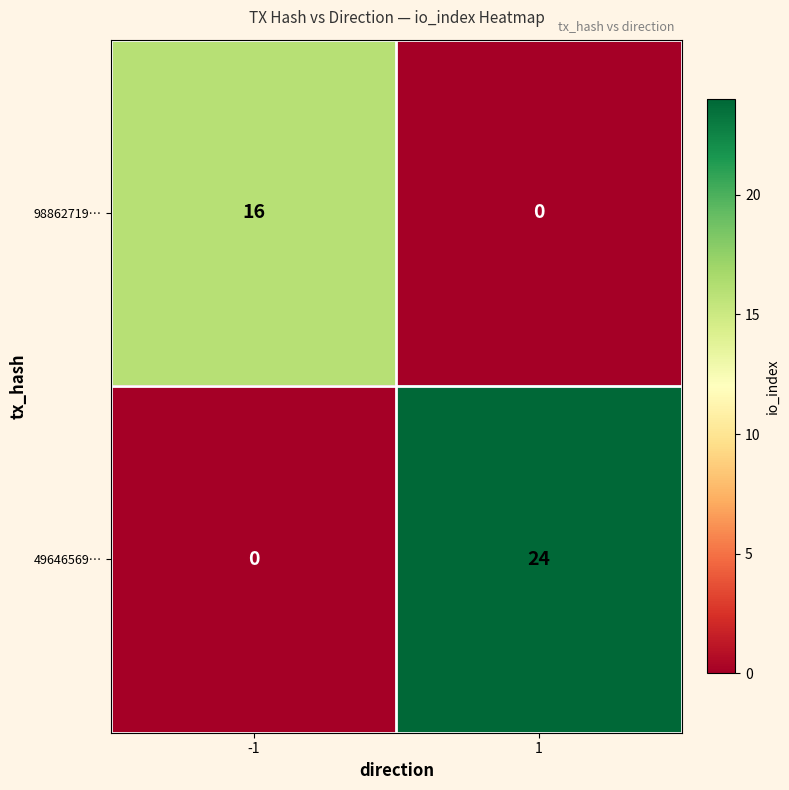

Between -1 and 1, which series saw the biggest shift?

49646569…